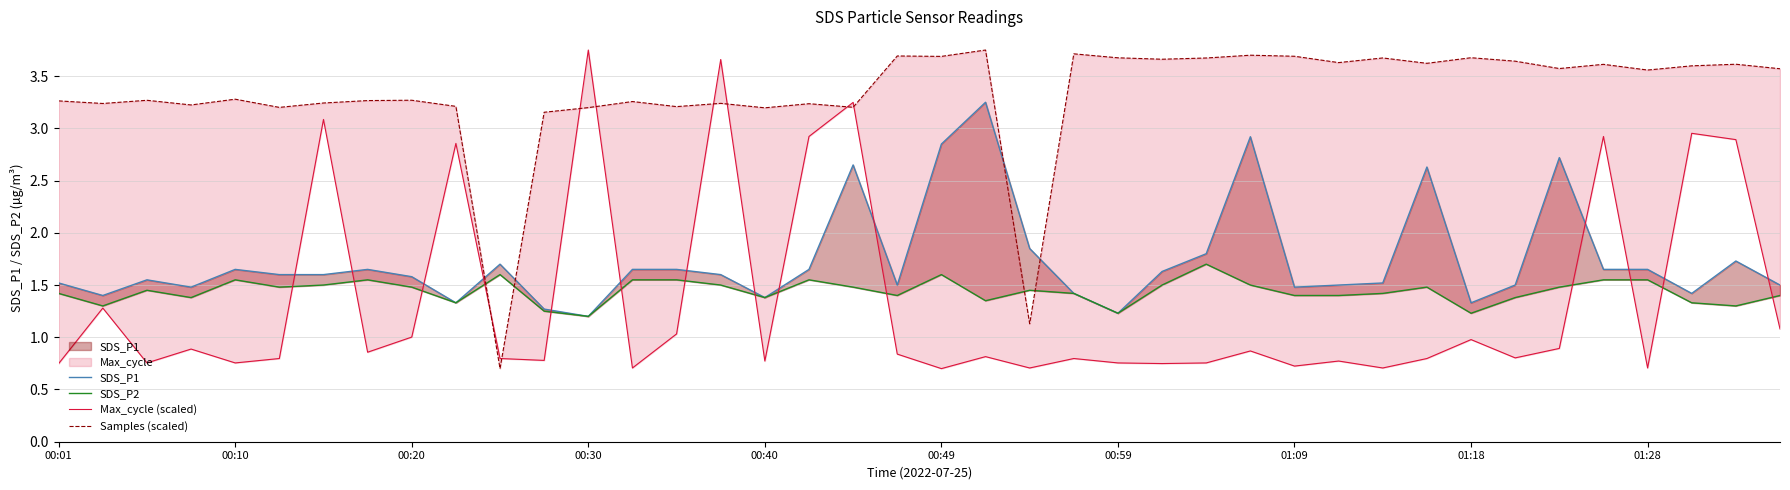

What is the greatest value displayed?

3.8